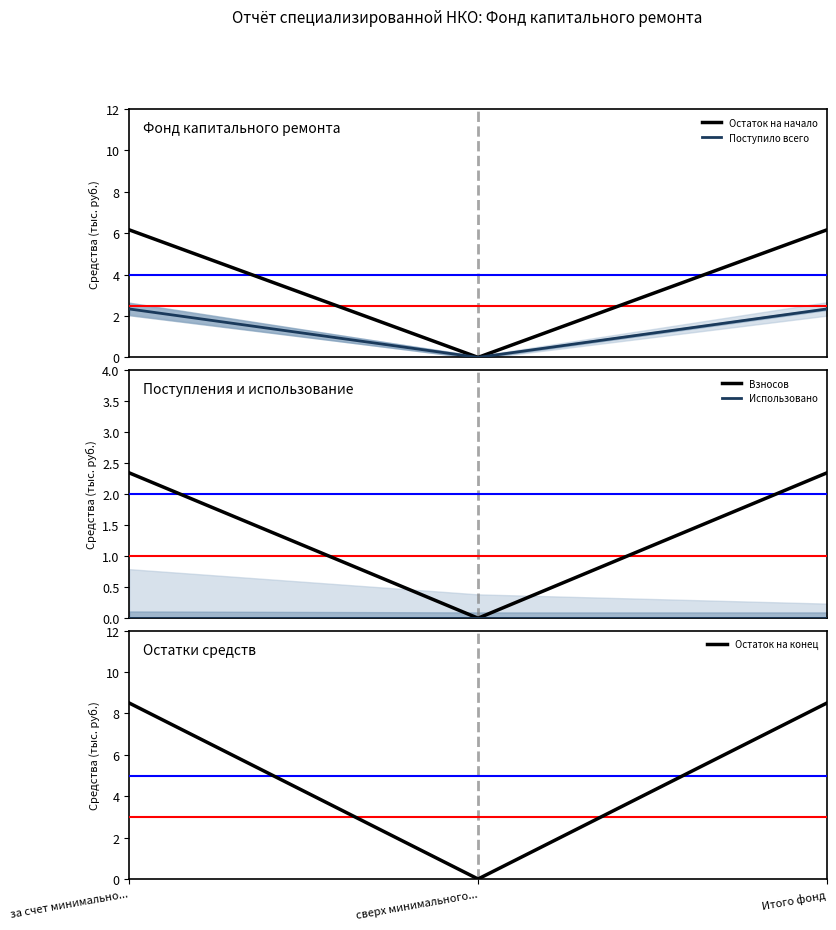

How many distinct data groups are displayed?

5